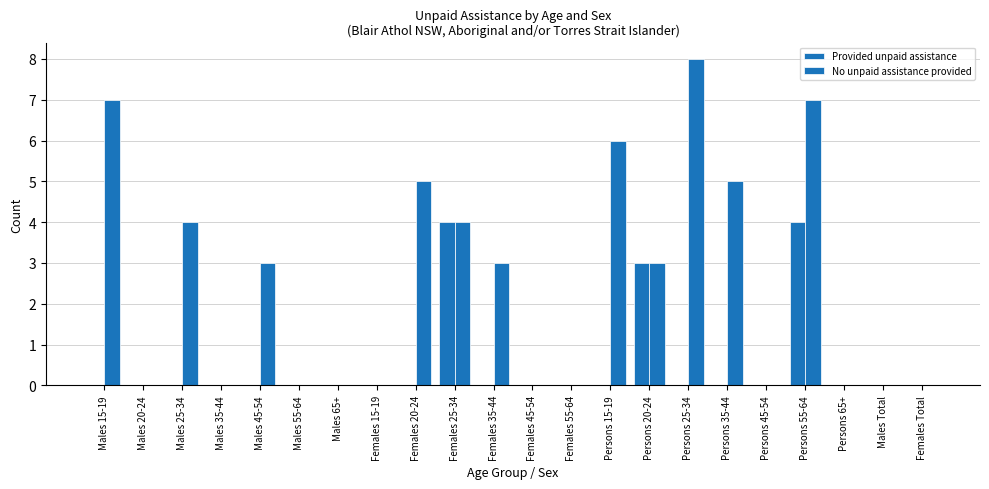

Where is Provided unpaid assistance nearest to the value 2?

Persons 20-24